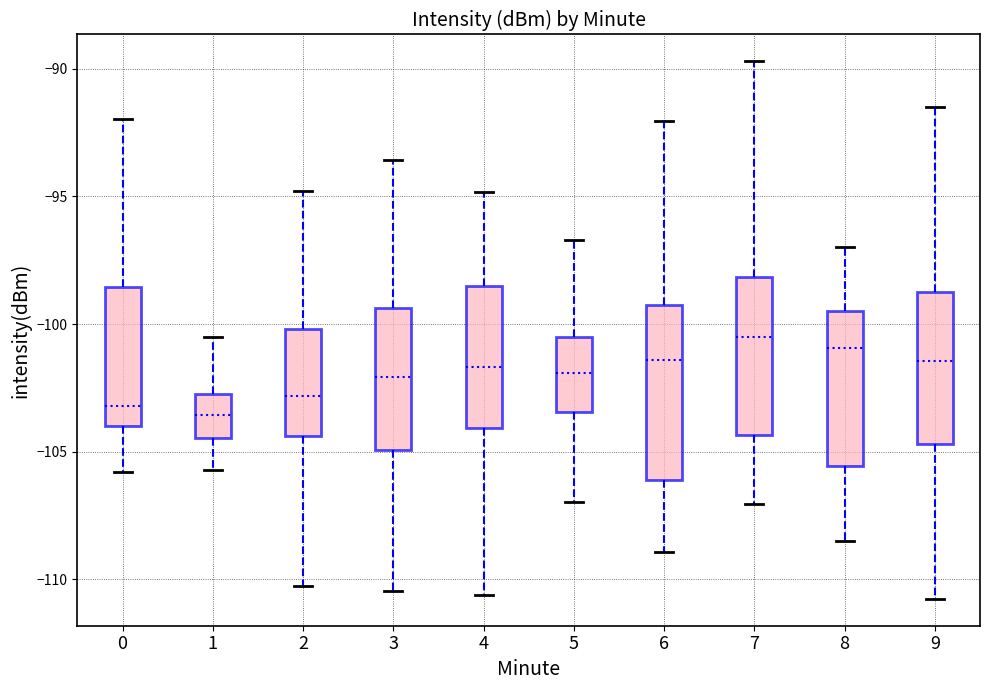

Which box is the tallest, from its lower edge to its upper edge?

6